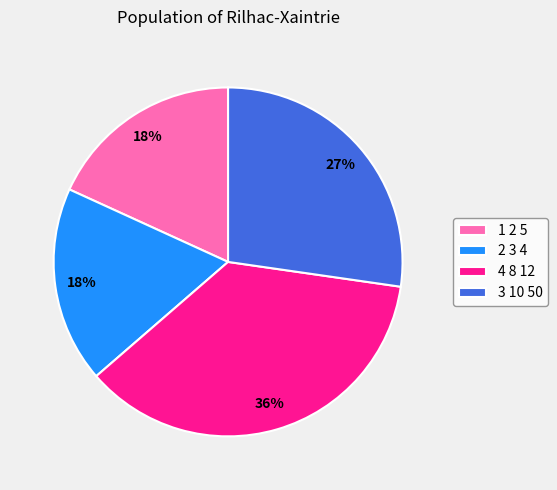

Is there a majority slice in this chart?

No